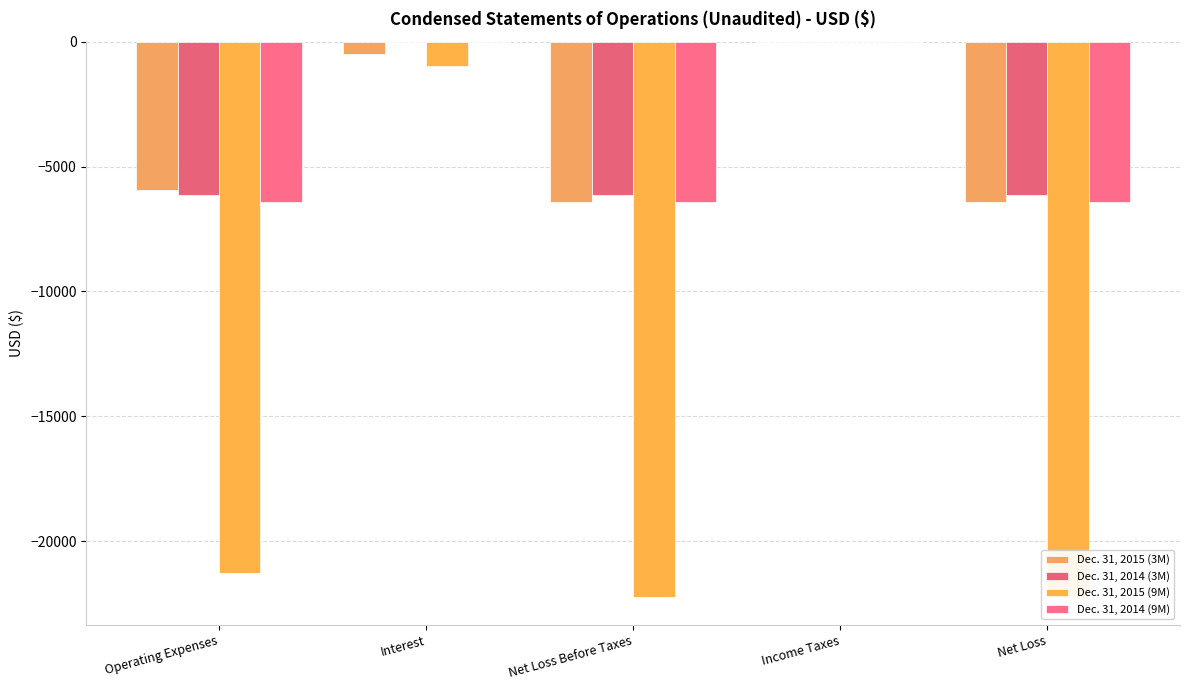

Is it true that Dec. 31, 2015 (3M) equals -6407 at Net Loss Before Taxes?

True